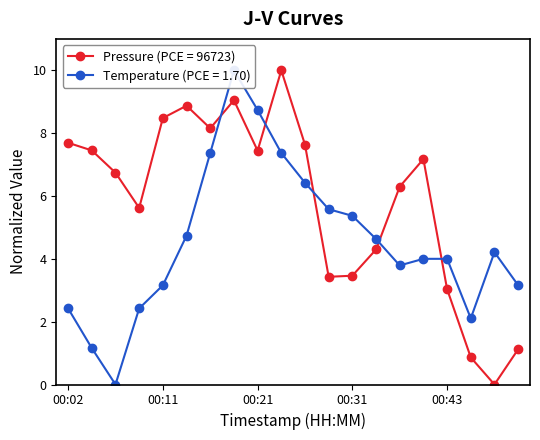

At which category is the sum across all series the highest?

00:19